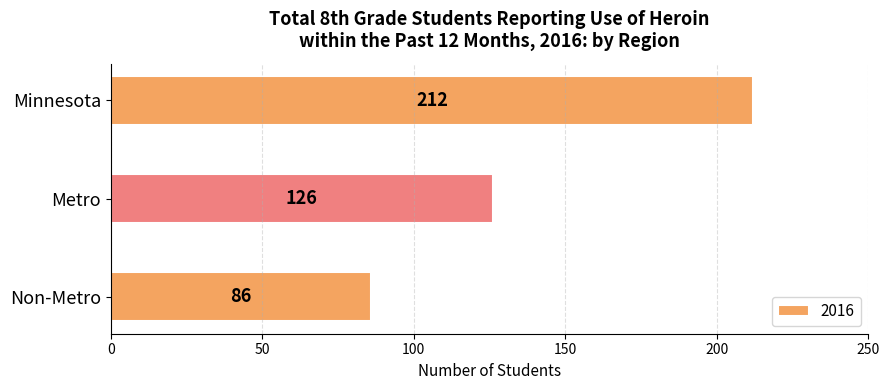

Rank the categories by value from highest to lowest.

Minnesota, Metro, Non-Metro